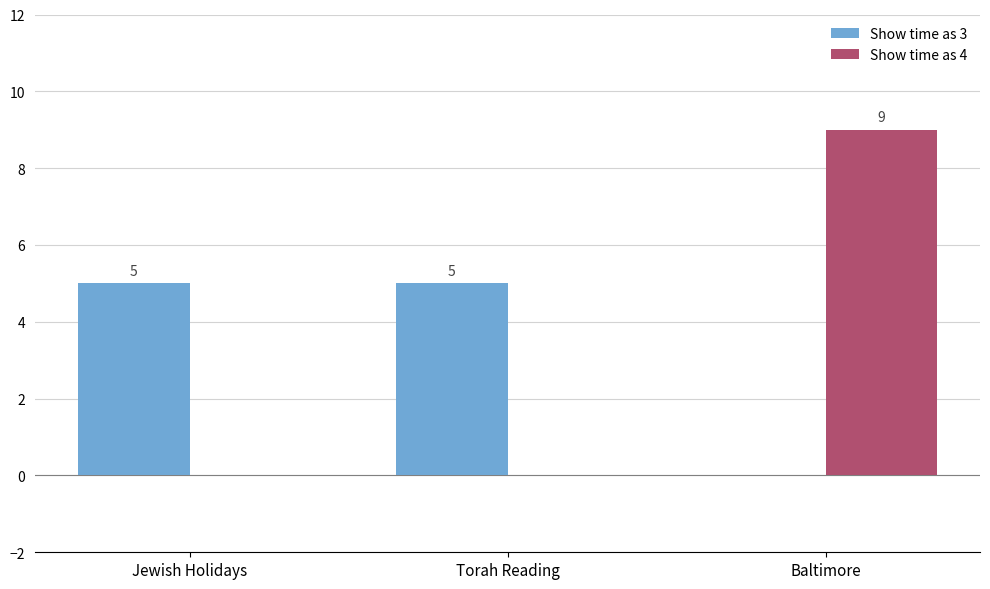

What is the average value of the Show time as 4 series?

3